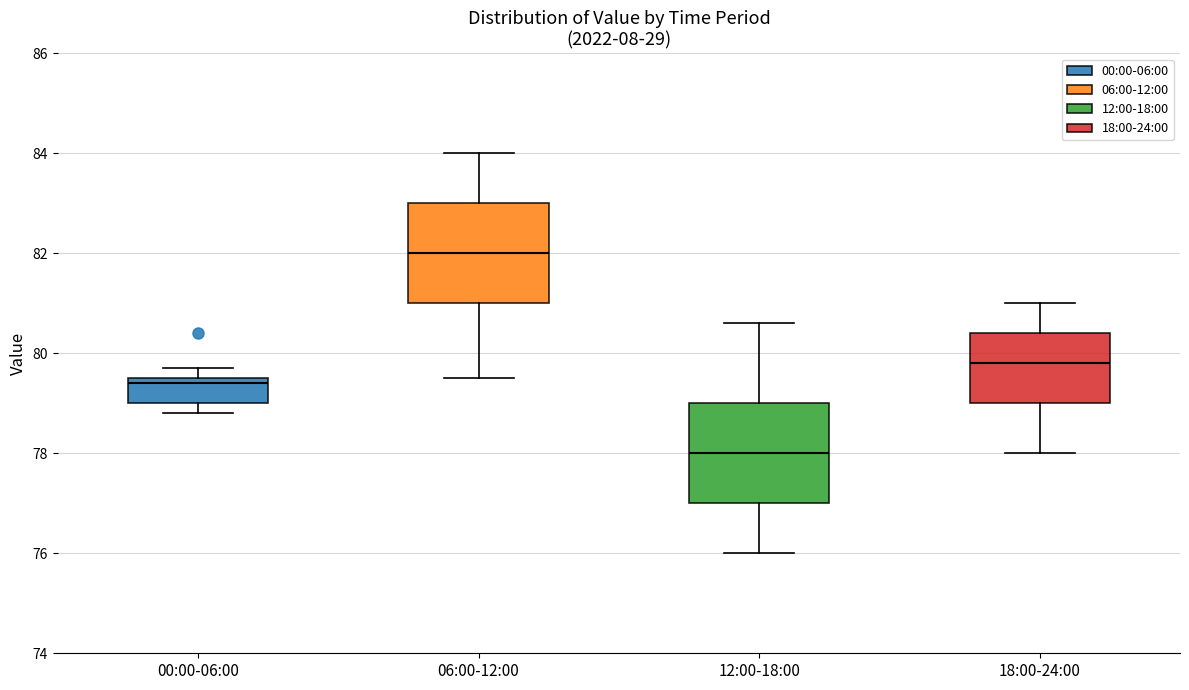

Reading left to right, read every box against the y-axis: the position of its median line, the range the box covers, and the ends of its whiskers. The values are not printed on the chart, so give them approximately, as read against the axis.

00:00-06:00: median 79.4, box 79.0 to 79.6, whiskers 78.8 to 79.8
06:00-12:00: median 82.0, box 81.0 to 83.0, whiskers 79.6 to 84.0
12:00-18:00: median 78.0, box 77.0 to 79.0, whiskers 76.0 to 80.6
18:00-24:00: median 79.8, box 79.0 to 80.4, whiskers 78.0 to 81.0